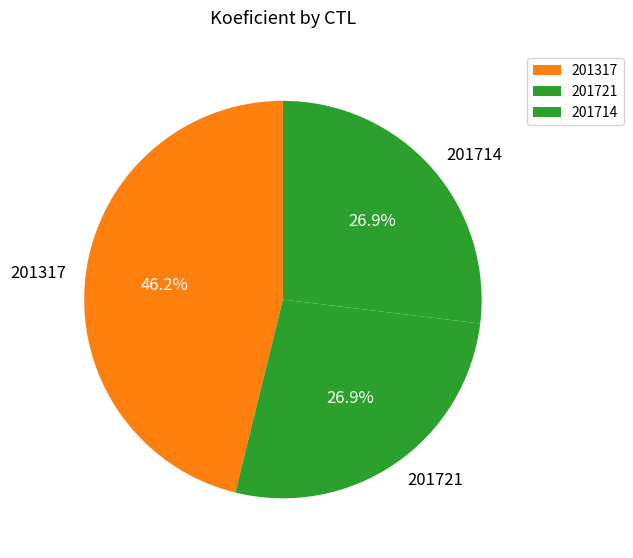

Is 201714 the majority of the pie?

No